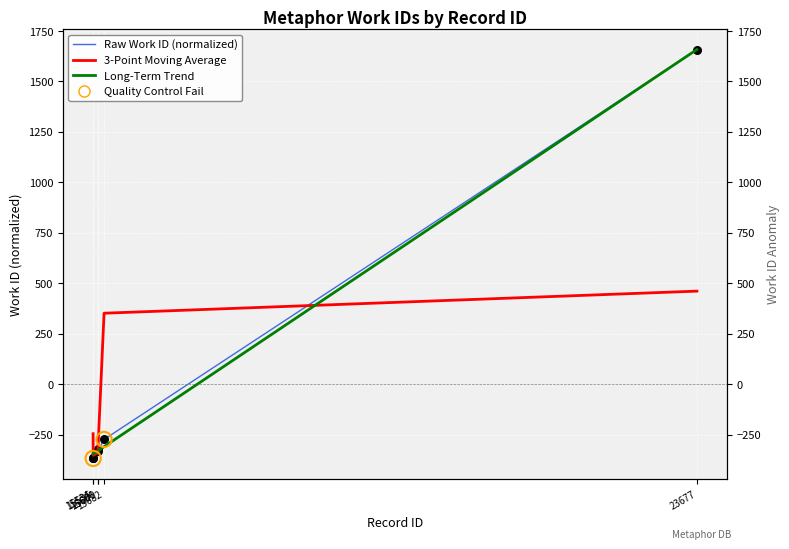

Which series has the largest total across all categories?

Raw Work ID (normalized)